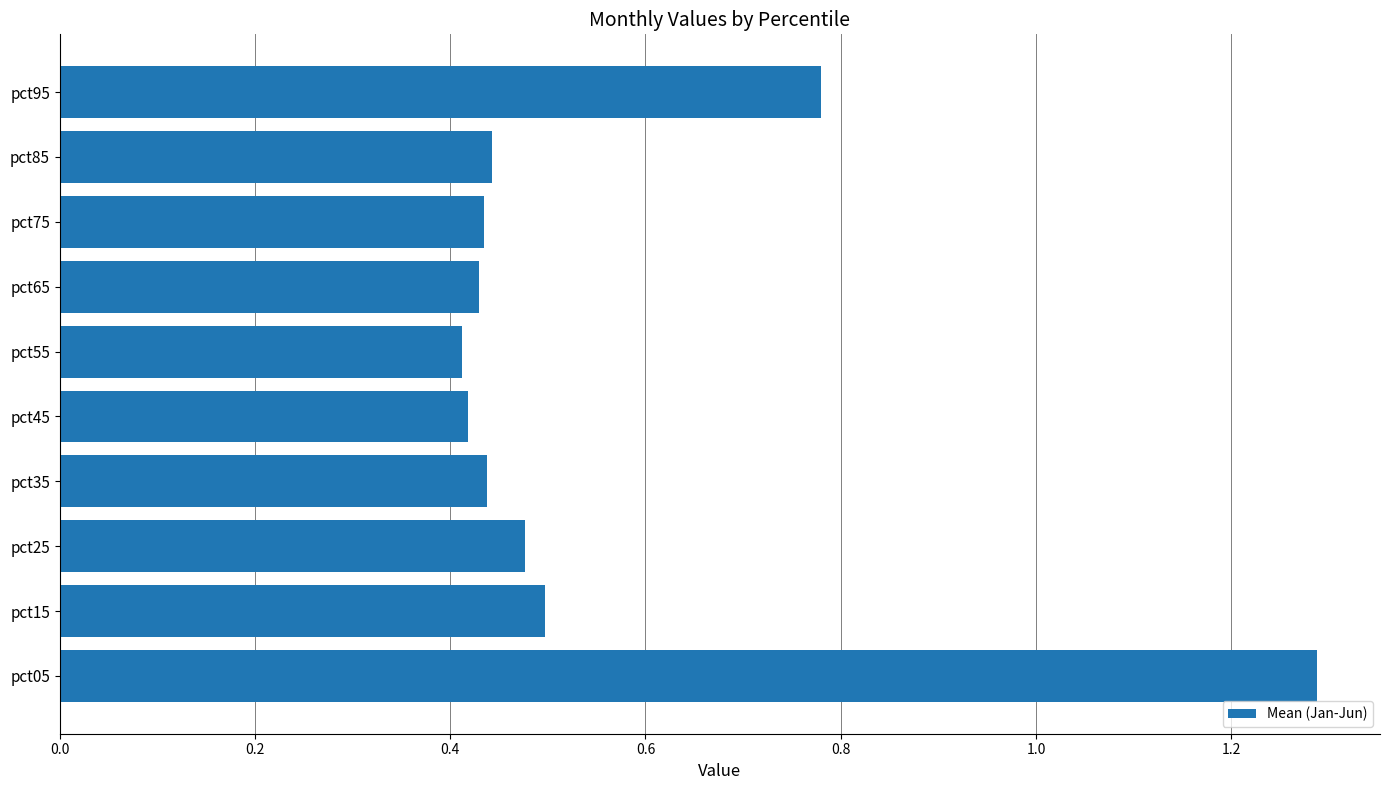

Count the values in the range 0 to 1.

9